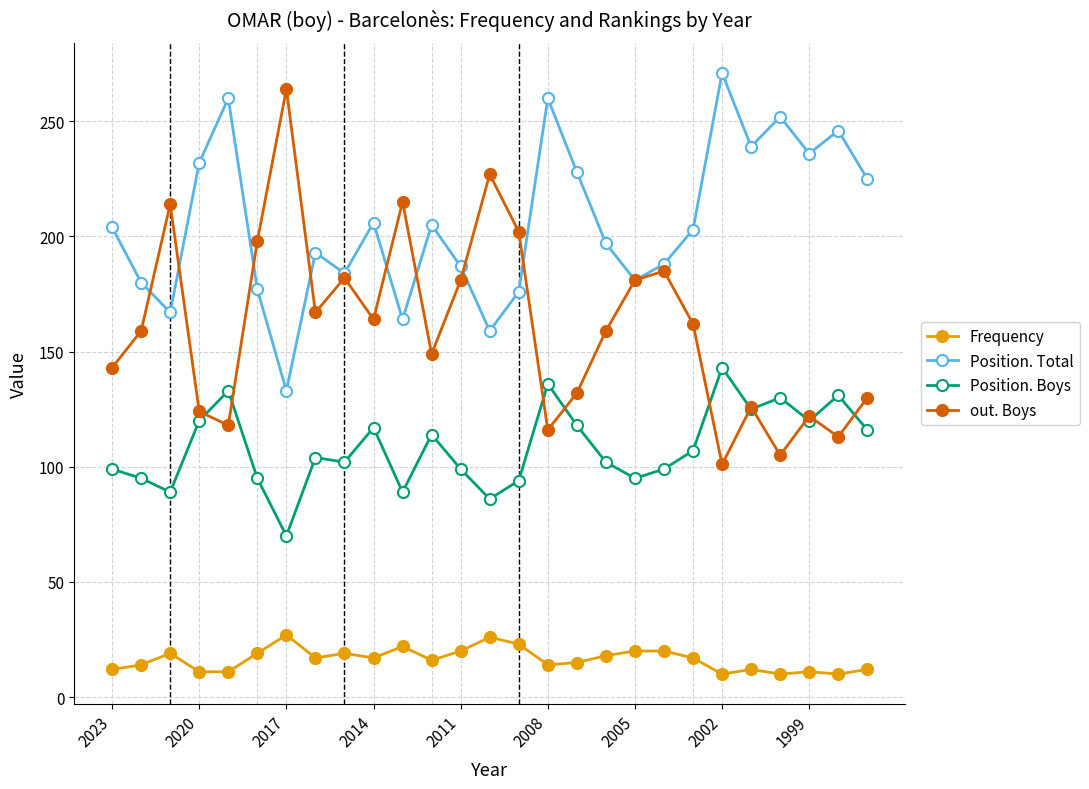

True or false: Frequency and Position. Total cross at least once.

False